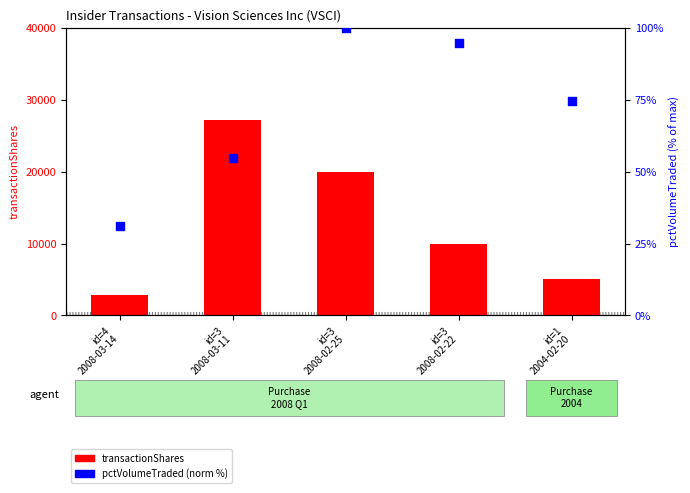

At which category is the sum across all series the highest?

id=3
2008-03-11